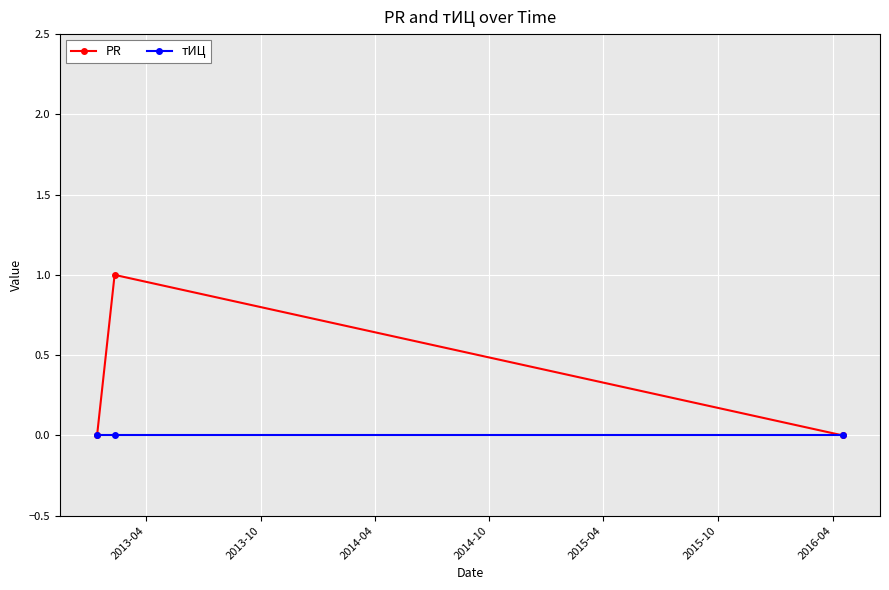

Rank the series by their maximum value, from lowest to highest.

тИЦ, PR